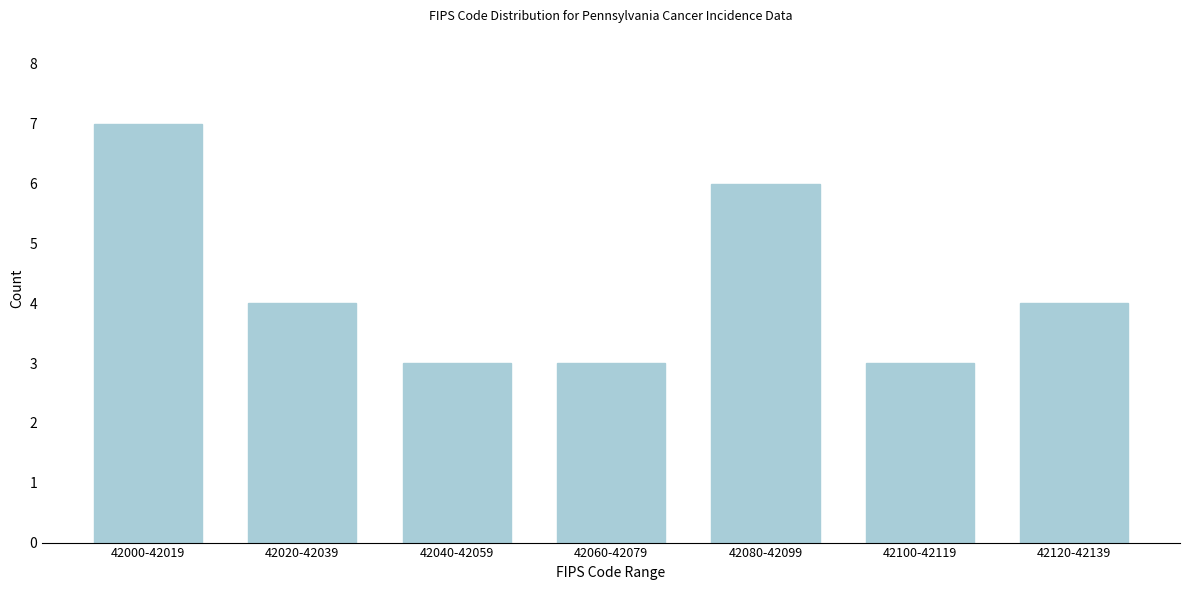

Reading left to right, transcribe all the data shown in this chart.

42000-42019=7	42020-42039=4	42040-42059=3	42060-42079=3	42080-42099=6	42100-42119=3	42120-42139=4